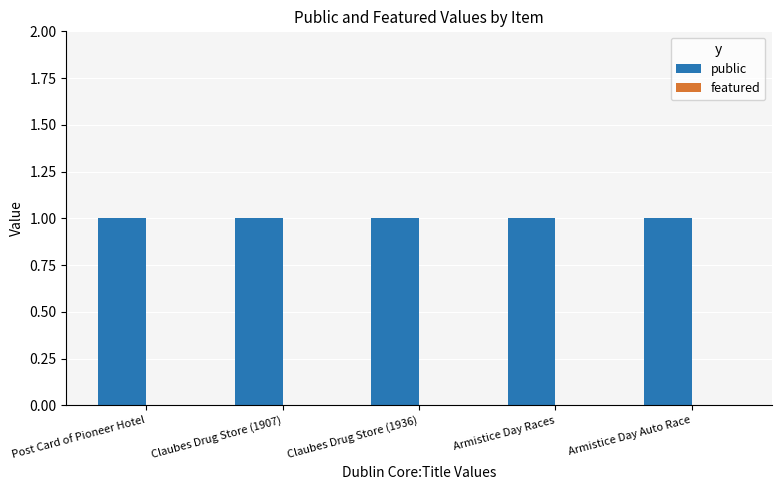

List the labels in order of featured value, smallest first.

Post Card of Pioneer Hotel, Claubes Drug Store (1907), Claubes Drug Store (1936), Armistice Day Races, Armistice Day Auto Race